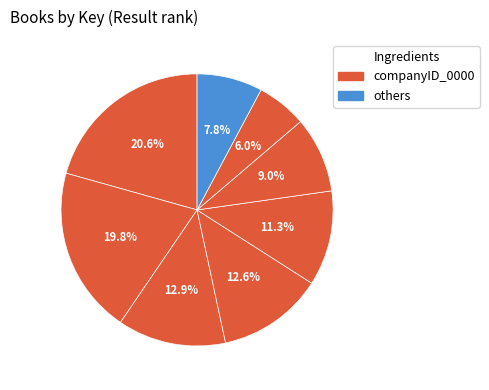

How many slices are in this pie chart?

8